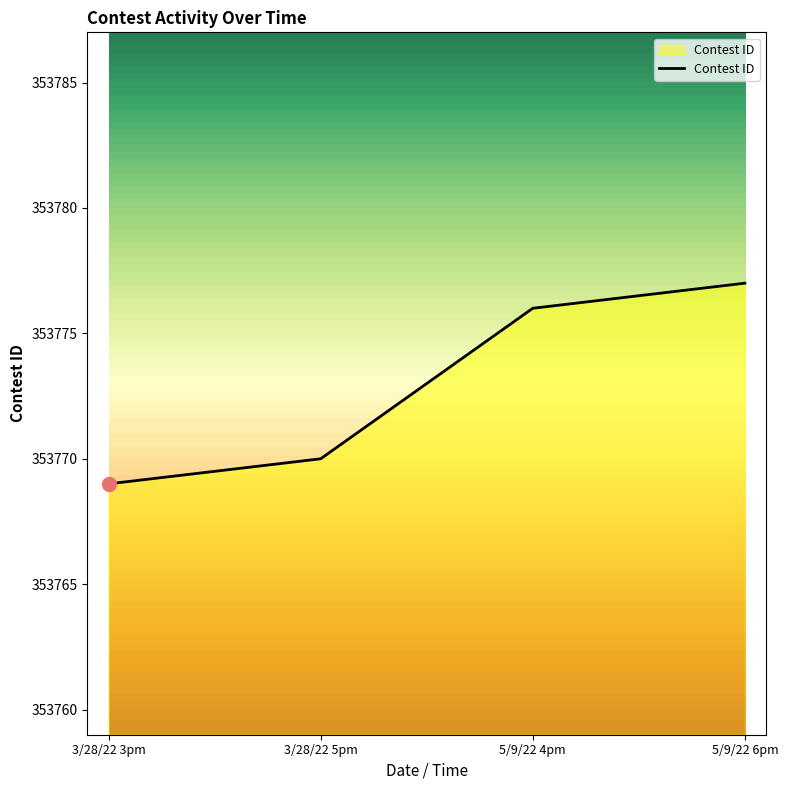

Read the value at 3/28/22 5pm.

353770